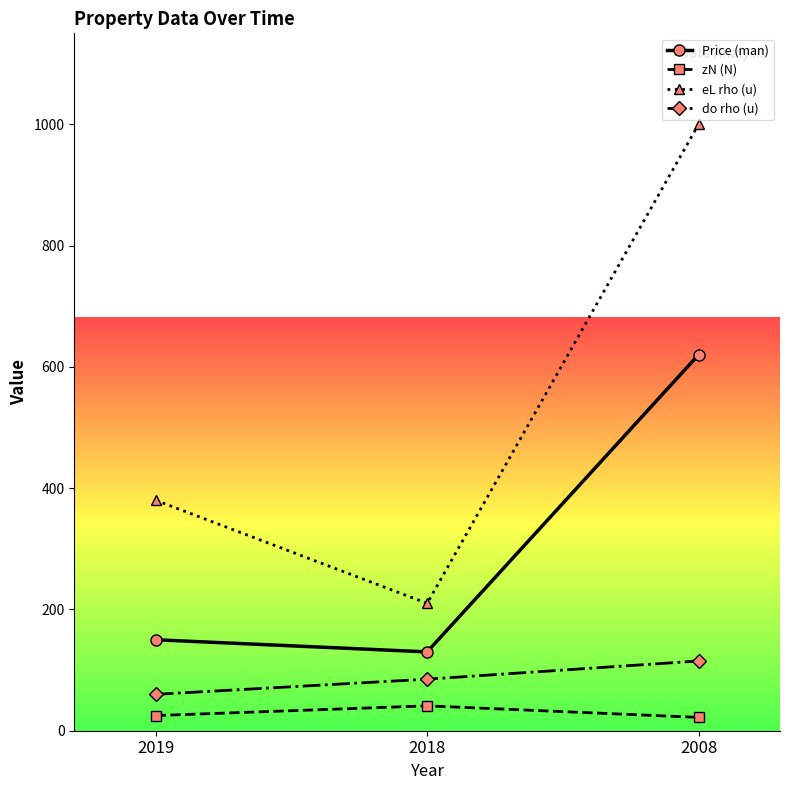

Between 2019 and 2008, which series saw the biggest shift?

eL rho (u)